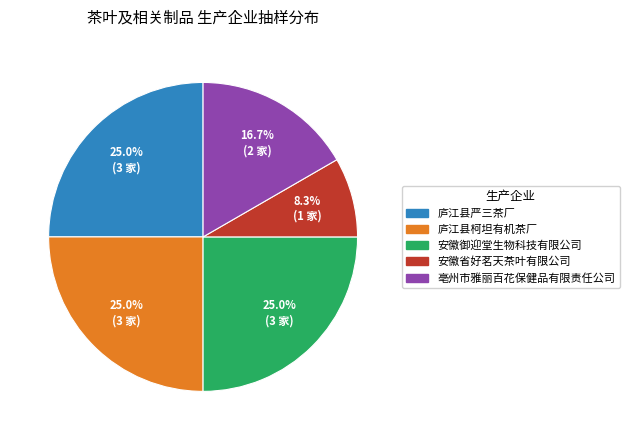

Count the number of slices in the pie.

5